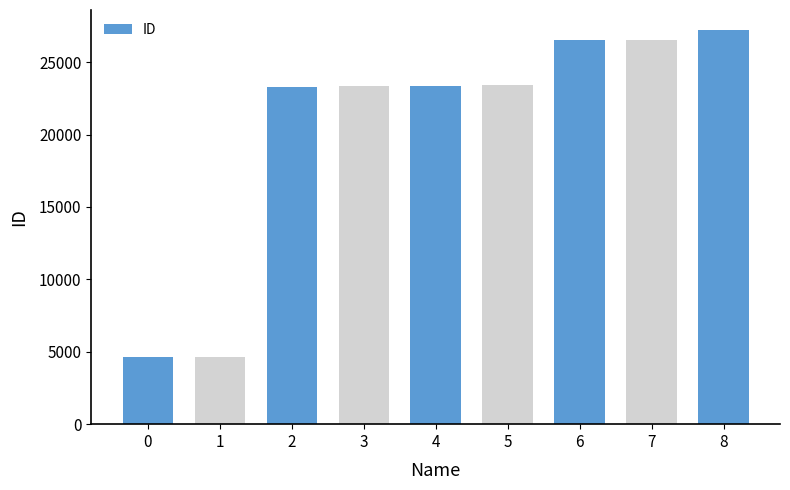

What is the change in value from 2 to 6?

+3233